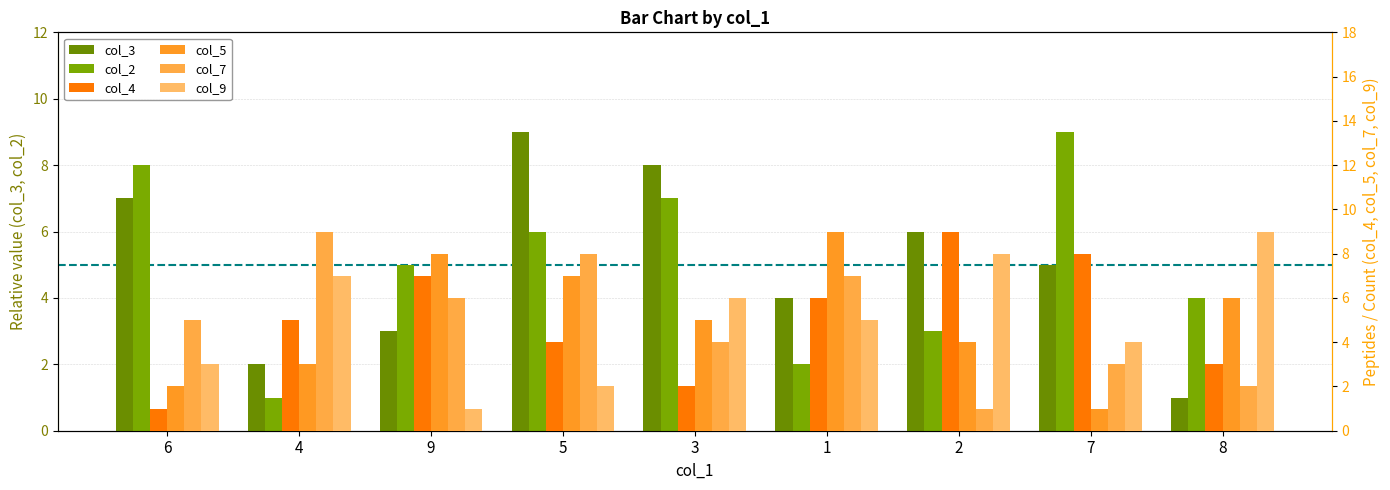

What are all the series names shown in the legend?

col_3, col_2, col_4, col_5, col_7, col_9